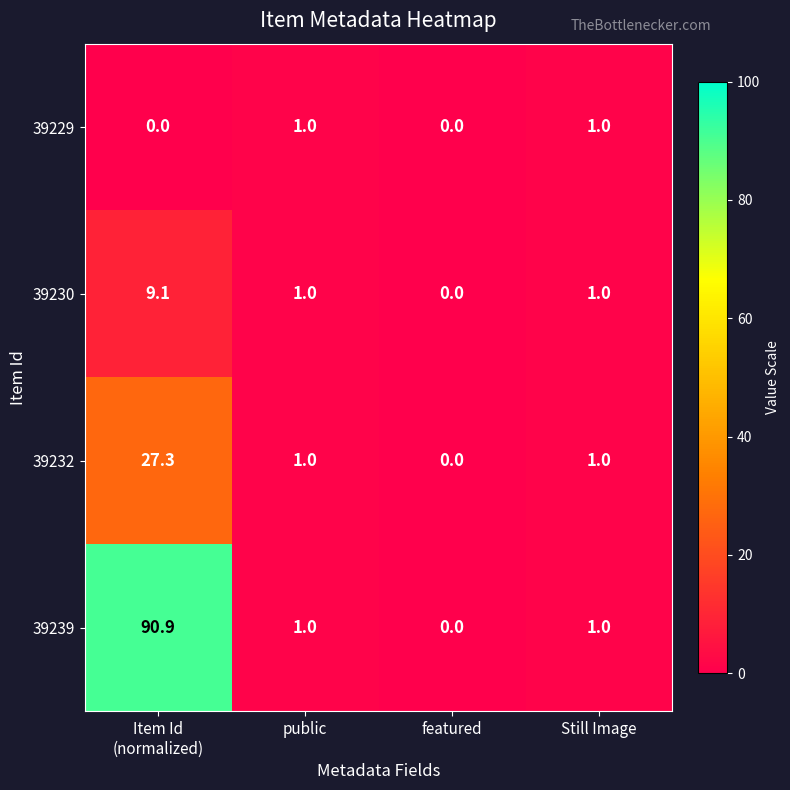

Is it true that 39239 equals -62.6 at featured?

False